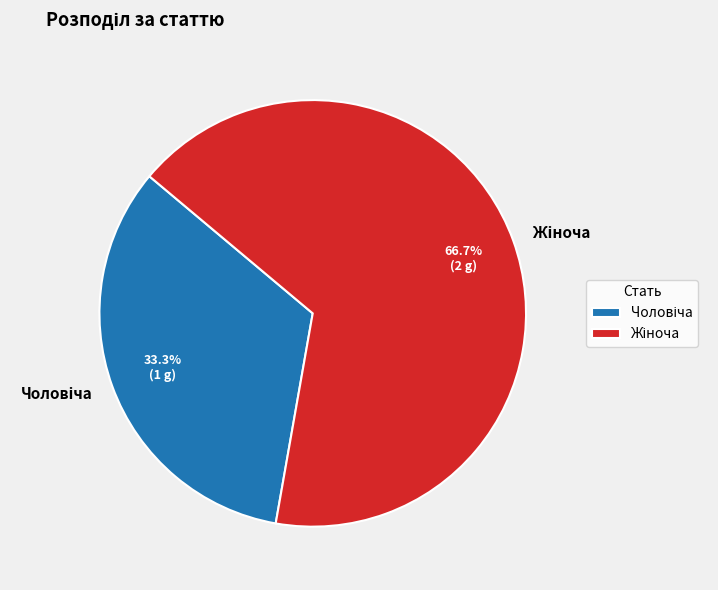

Is there a majority slice in this chart?

Yes